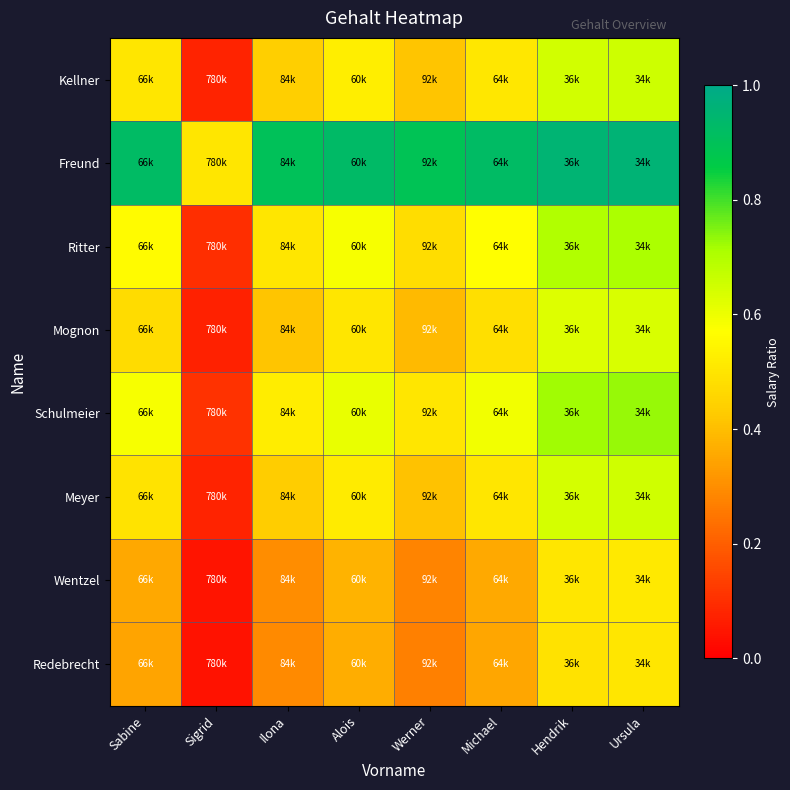

At which category is the sum across all series the highest?

Ursula